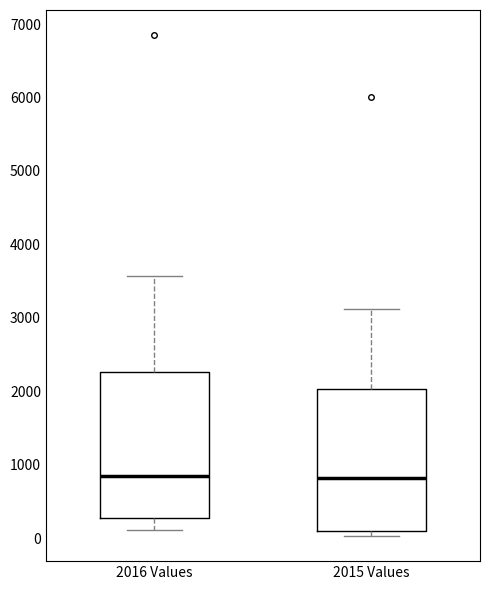

Reading left to right, read every box against the y-axis: the position of its median line, the range the box covers, and the ends of its whiskers. The values are not printed on the chart, so give them approximately, as read against the axis.

2016 Values: median 800, box 300 to 2300, whiskers 100 to 3600
2015 Values: median 800, box 100 to 2000, whiskers 0 to 3100